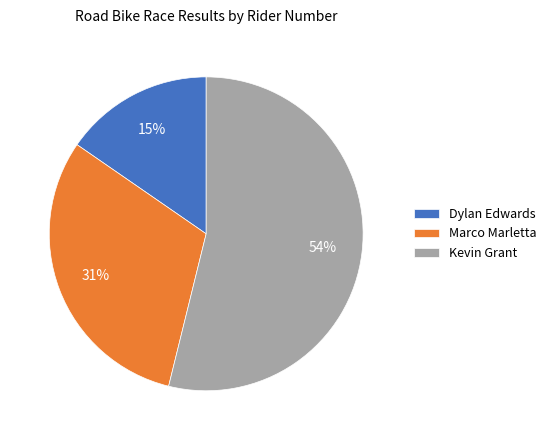

Which has a higher value, Dylan Edwards or Kevin Grant?

Kevin Grant